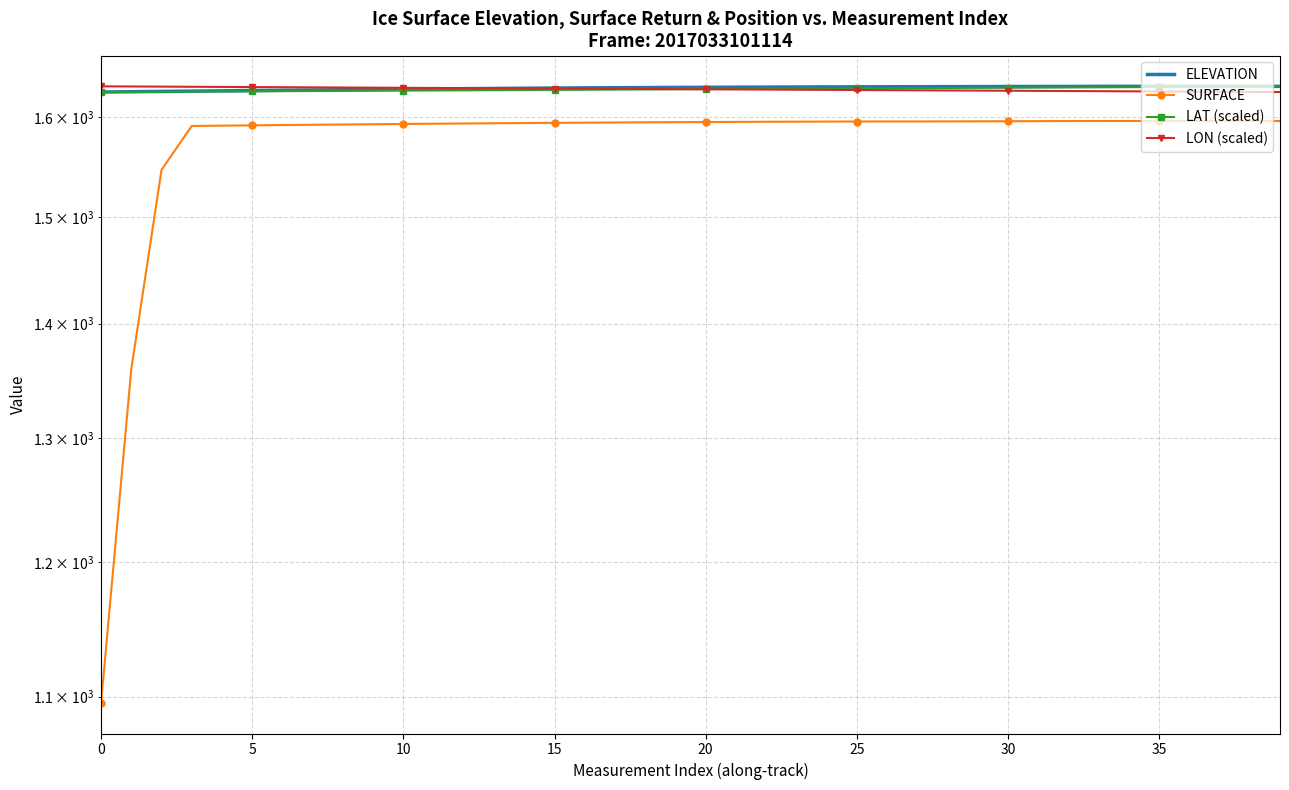

The value of ELEVATION at 32 is 330.7. True or false?

False